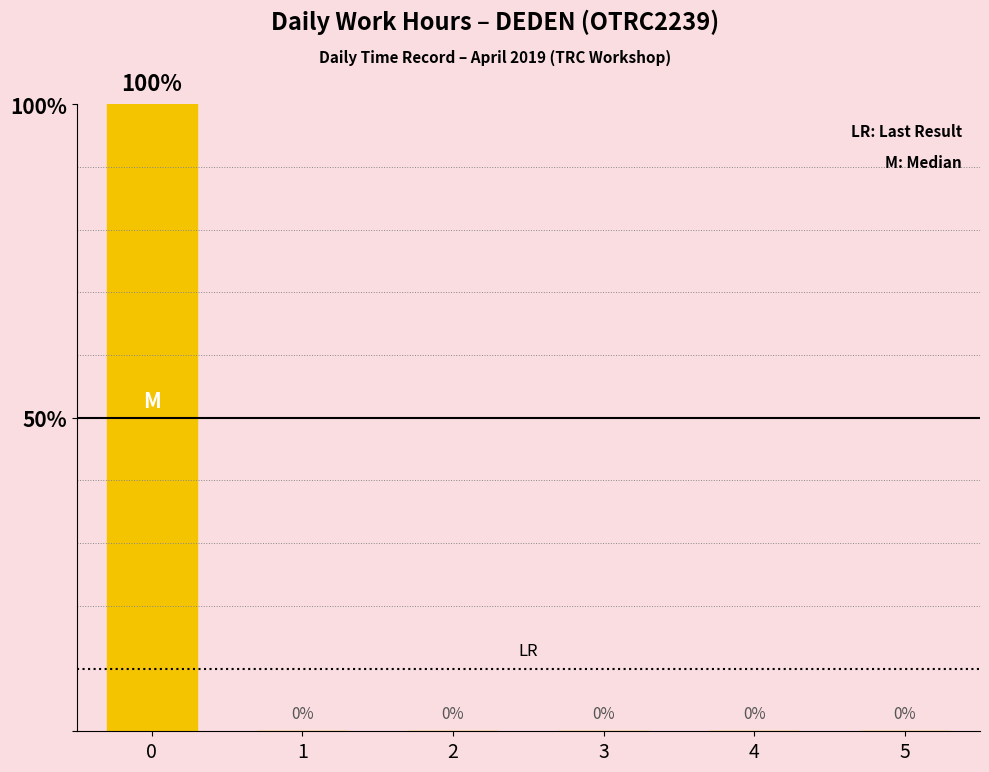

Reading left to right, list all the values displayed in this chart.

0=100	1=0	2=0	3=0	4=0	5=0